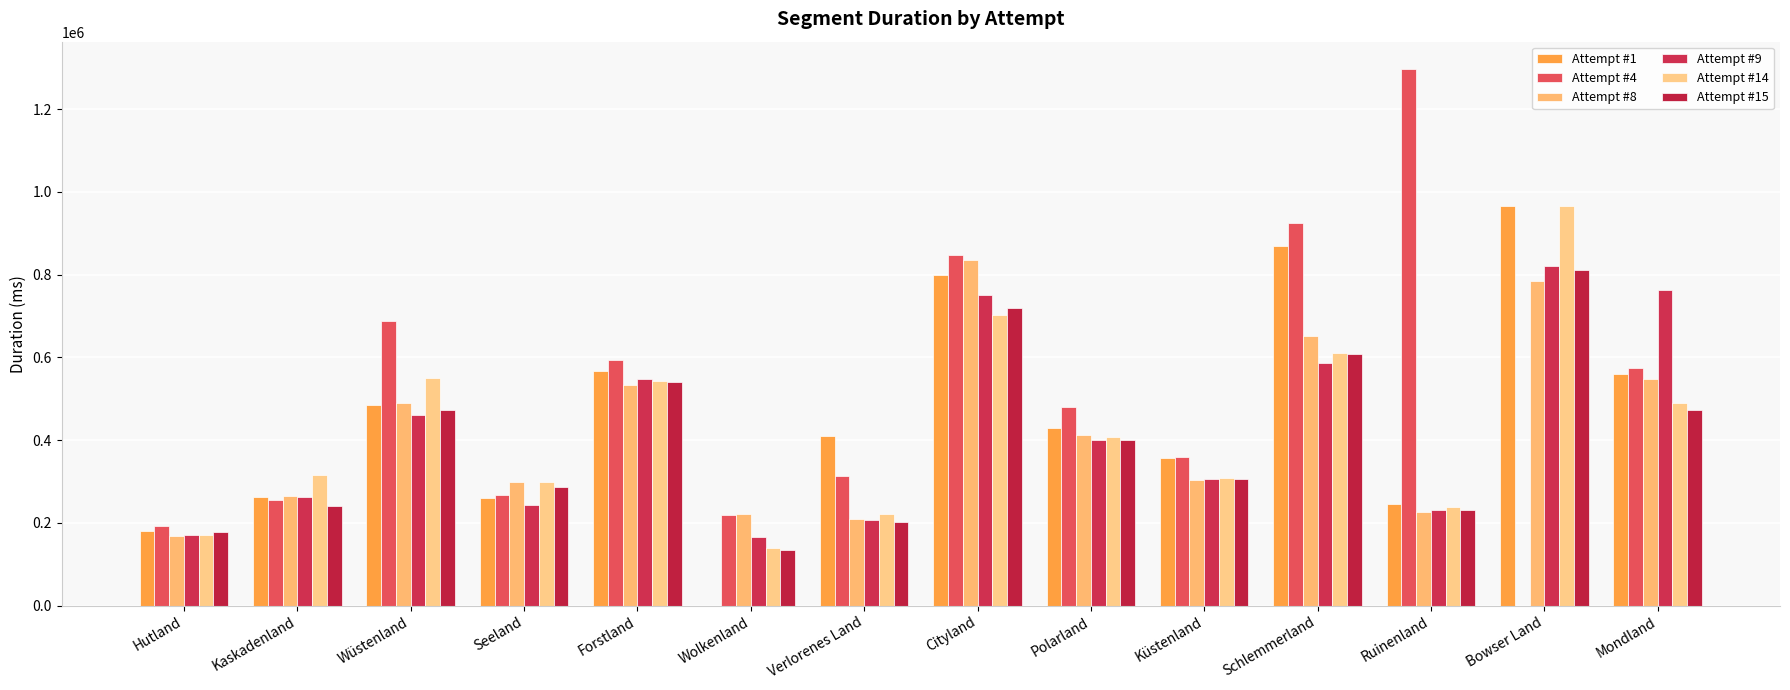

What is the maximum value for Attempt #1?

966181